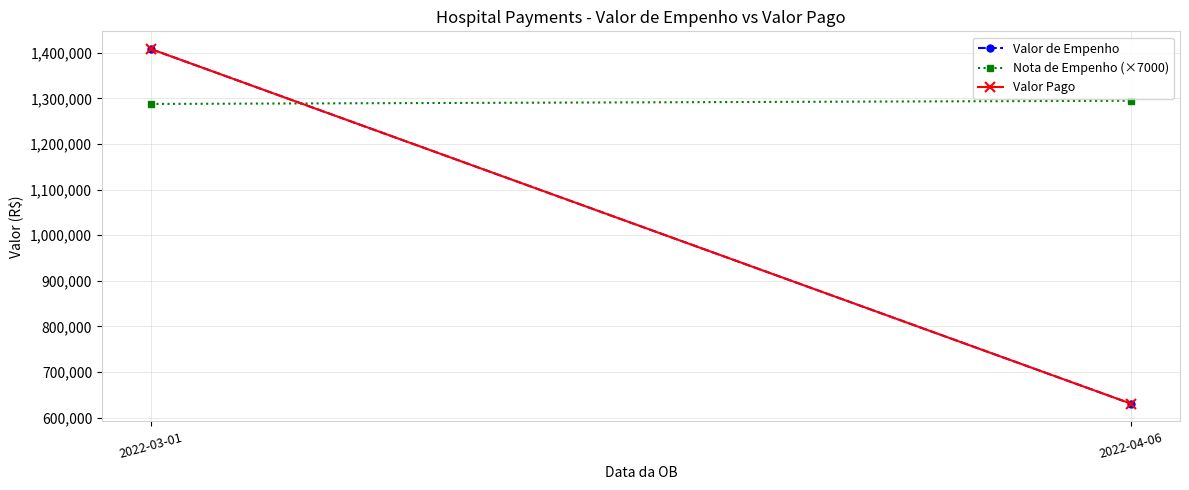

Which series has the largest total across all categories?

Nota de Empenho (×7000)